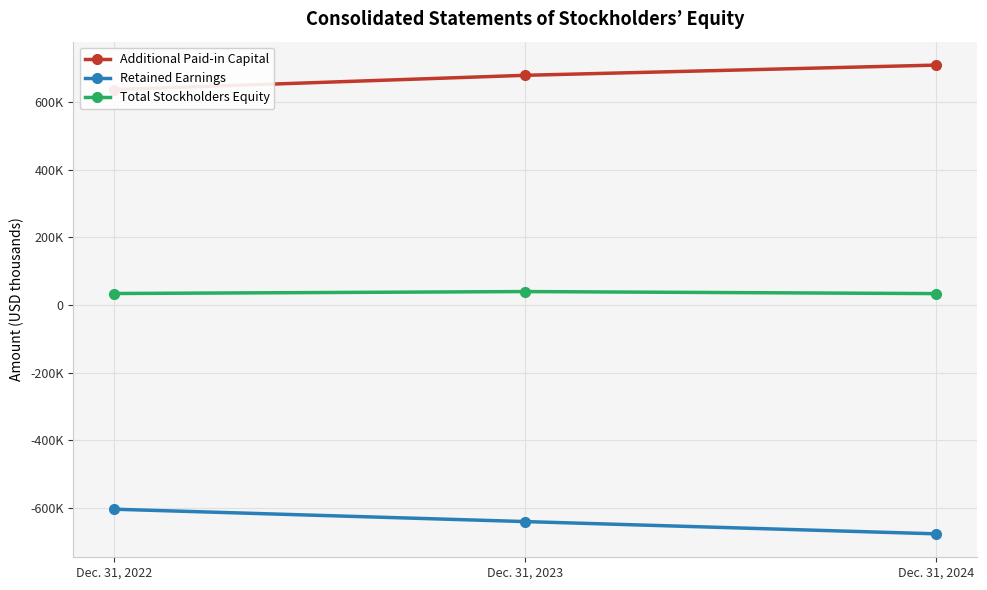

Which series changed the most between Dec. 31, 2023 and Dec. 31, 2024?

Retained Earnings